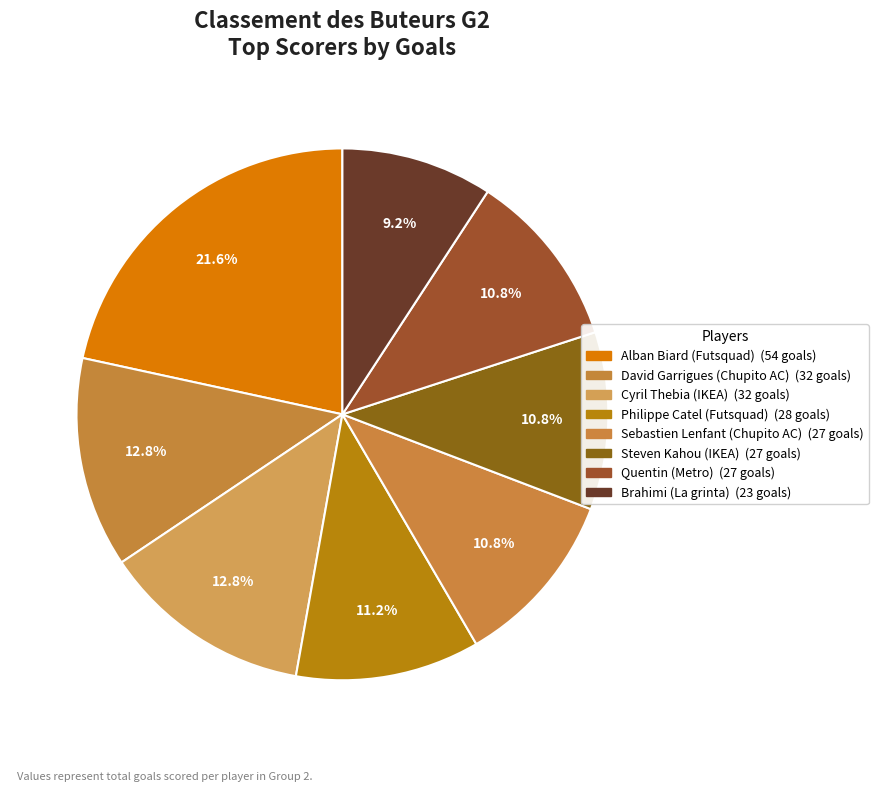

How many slices are in this pie chart?

8